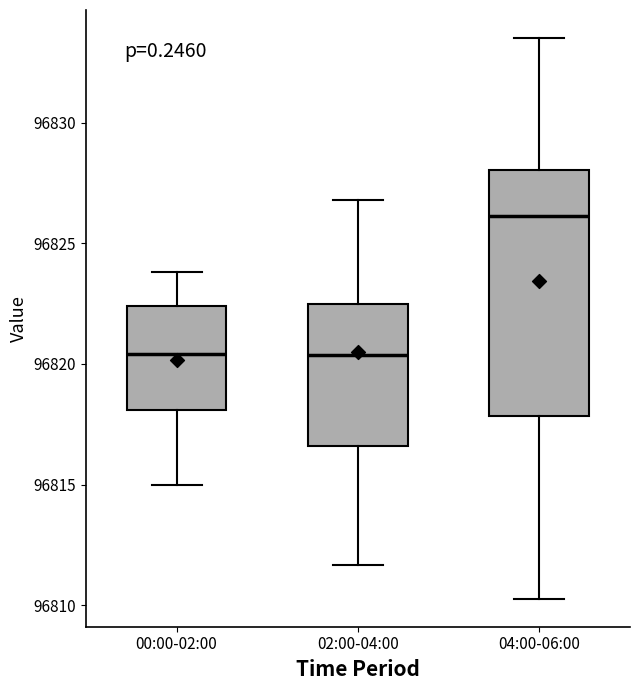

Reading left to right, transcribe this box plot: for each box, give where its median line is, the range the box spans, and where its two whiskers end, as read against the y-axis. The values are not printed on the chart, so give them approximately, as read against the axis.

00:00-02:00: median 96820.5, box 96818.0 to 96822.5, whiskers 96815.0 to 96824.0
02:00-04:00: median 96820.5, box 96816.5 to 96822.5, whiskers 96811.5 to 96827.0
04:00-06:00: median 96826.0, box 96818.0 to 96828.0, whiskers 96810.5 to 96833.5